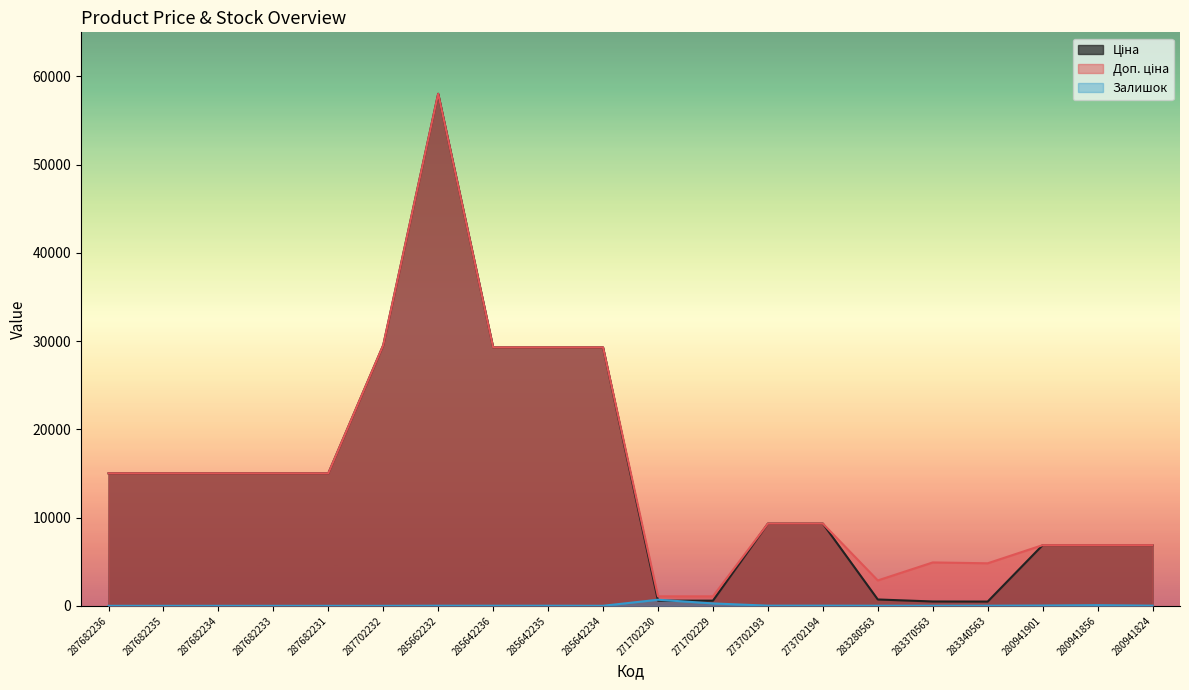

Reading left to right, list all the values displayed in this chart.

Ціна: 15019.2	15019.2	15019.2	15019.2	15019.2	29548.9	58037.0	29294.9	29294.9	29294.9	586.0	586.0	9321.4	9321.4	719.6	491.7	482.1	6879.5	6879.5	6879.5
Доп. ціна: 15019.2	15019.2	15019.2	15019.2	15019.2	29548.9	58037.0	29294.9	29294.9	29294.9	1074.5	1074.5	9321.4	9321.4	2878.5	4917.4	4821.4	6879.5	6879.5	6879.5
Залишок: 0.0	0.0	0.0	0.0	0.0	0.0	12.0	11.0	11.0	5.0	690.0	272.0	19.0	18.0	11.0	8.0	13.0	32.0	71.0	17.0